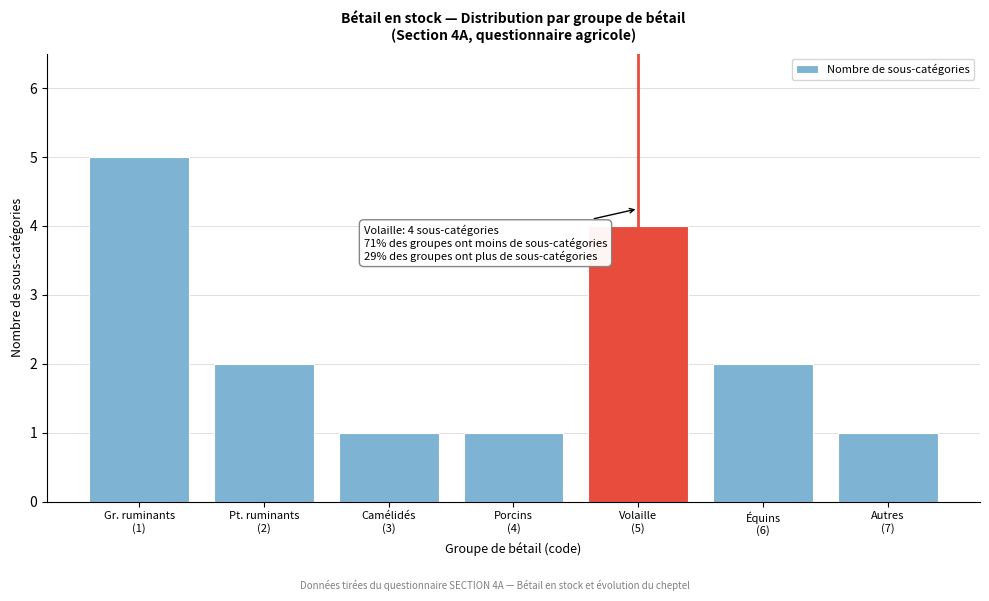

Reading left to right, extract all data points from this chart.

5	2	1	1	4	2	1